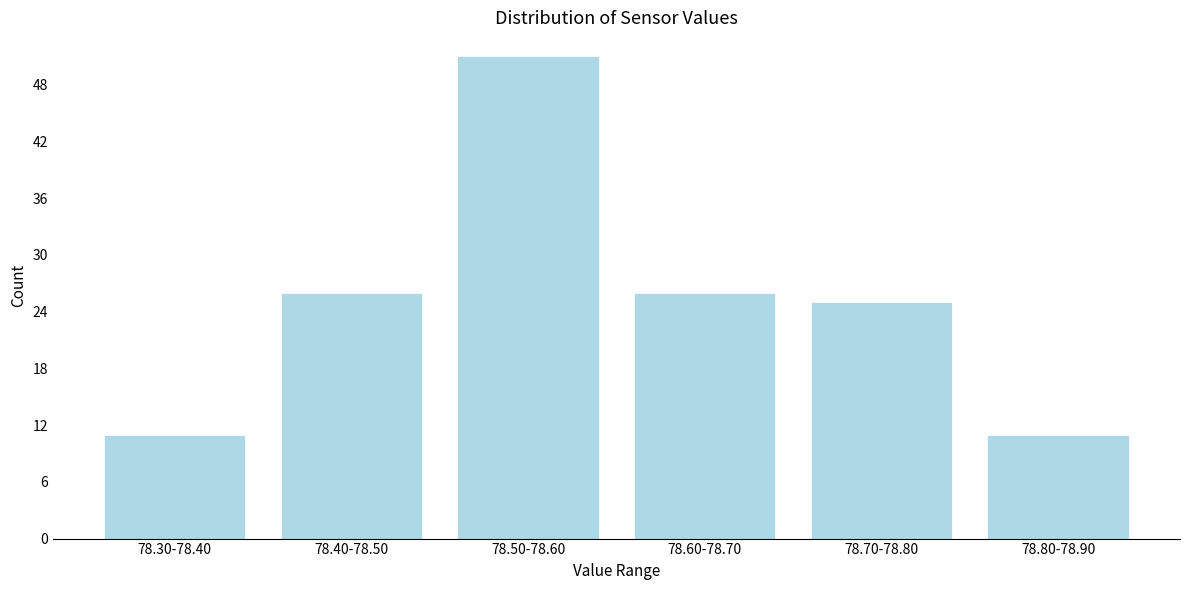

Reading left to right, extract all data points from this chart.

78.30-78.40=11	78.40-78.50=26	78.50-78.60=51	78.60-78.70=26	78.70-78.80=25	78.80-78.90=11